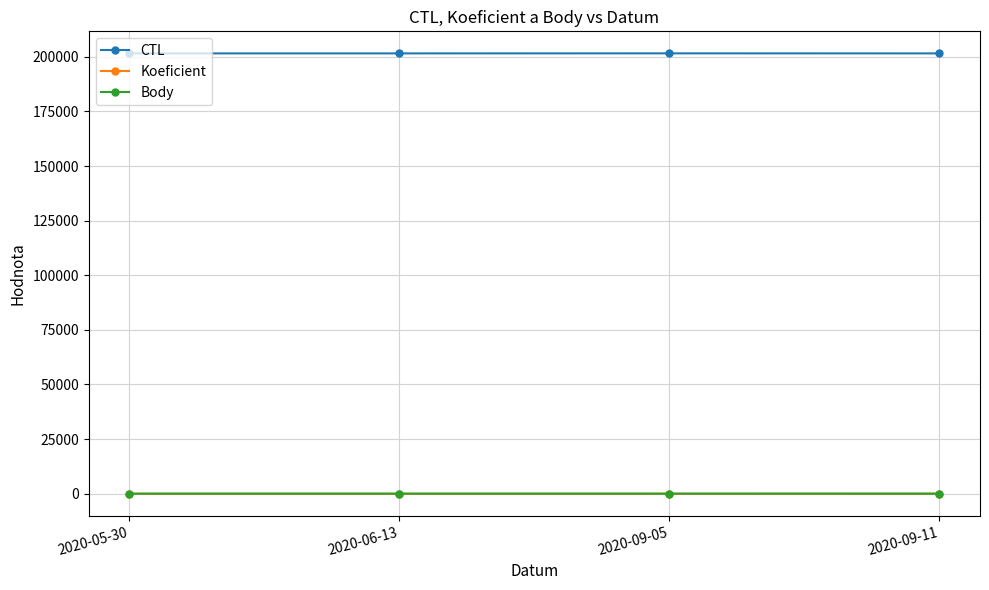

Is this an area chart (filled region under the line)?

No